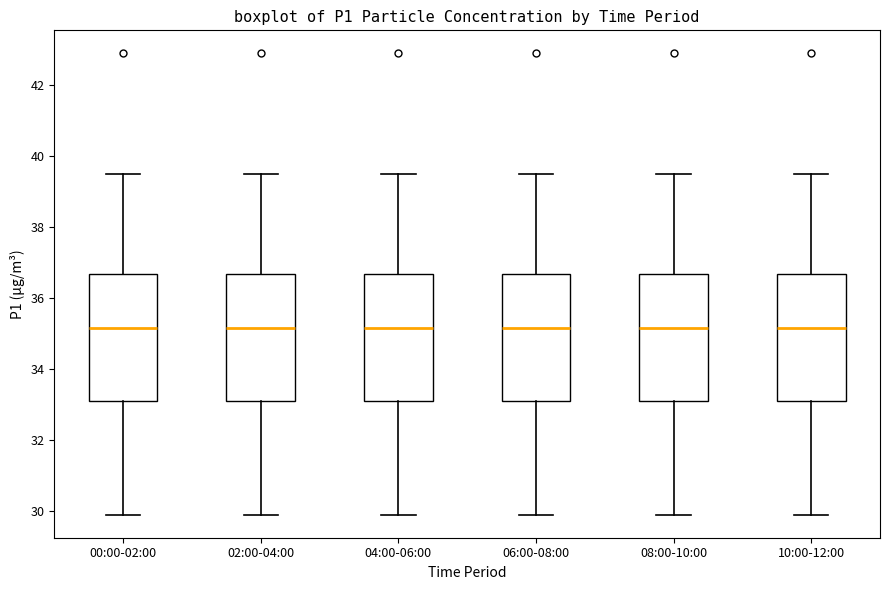

Reading left to right, read every box against the y-axis: the position of its median line, the range the box covers, and the ends of its whiskers. The values are not printed on the chart, so give them approximately, as read against the axis.

00:00-02:00: median 35.2, box 33.2 to 36.6, whiskers 30.0 to 39.6
02:00-04:00: median 35.2, box 33.2 to 36.6, whiskers 30.0 to 39.6
04:00-06:00: median 35.2, box 33.2 to 36.6, whiskers 30.0 to 39.6
06:00-08:00: median 35.2, box 33.2 to 36.6, whiskers 30.0 to 39.6
08:00-10:00: median 35.2, box 33.2 to 36.6, whiskers 30.0 to 39.6
10:00-12:00: median 35.2, box 33.2 to 36.6, whiskers 30.0 to 39.6